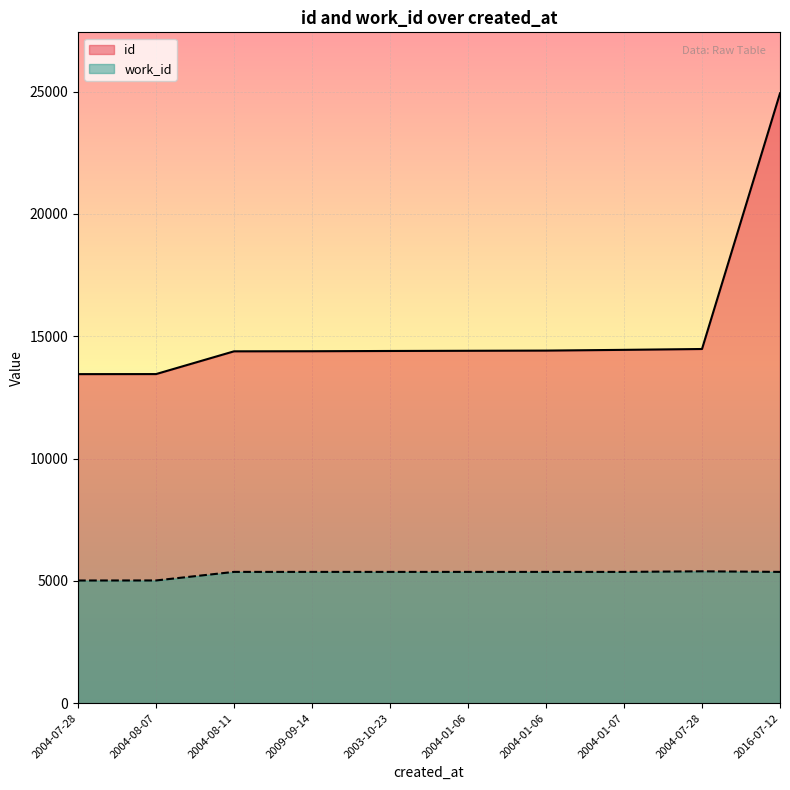

True or false: work_id and id cross at least once.

False